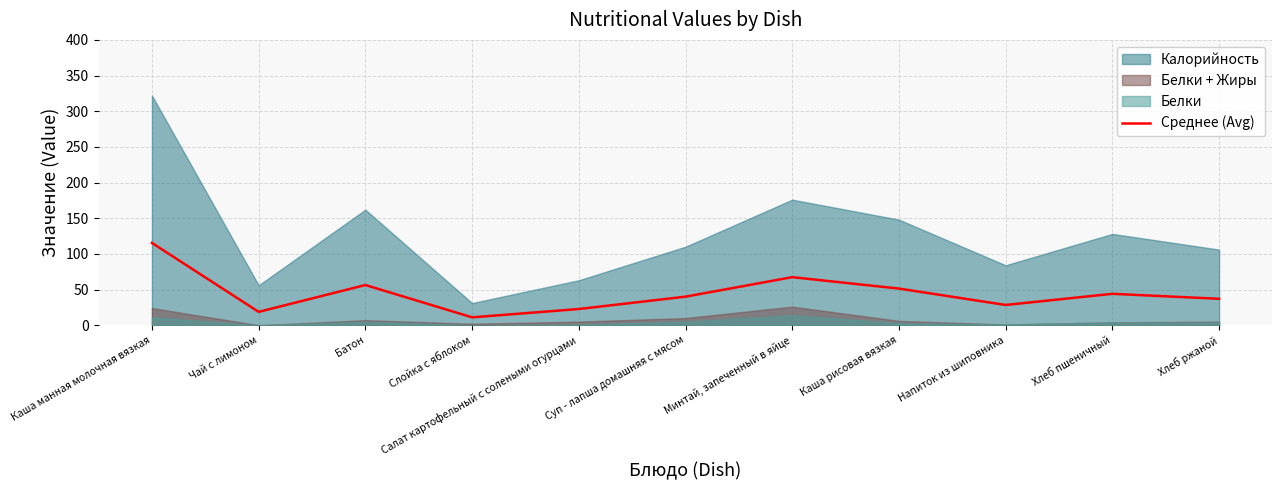

What is the minimum value for Среднее (Avg)?

11.0